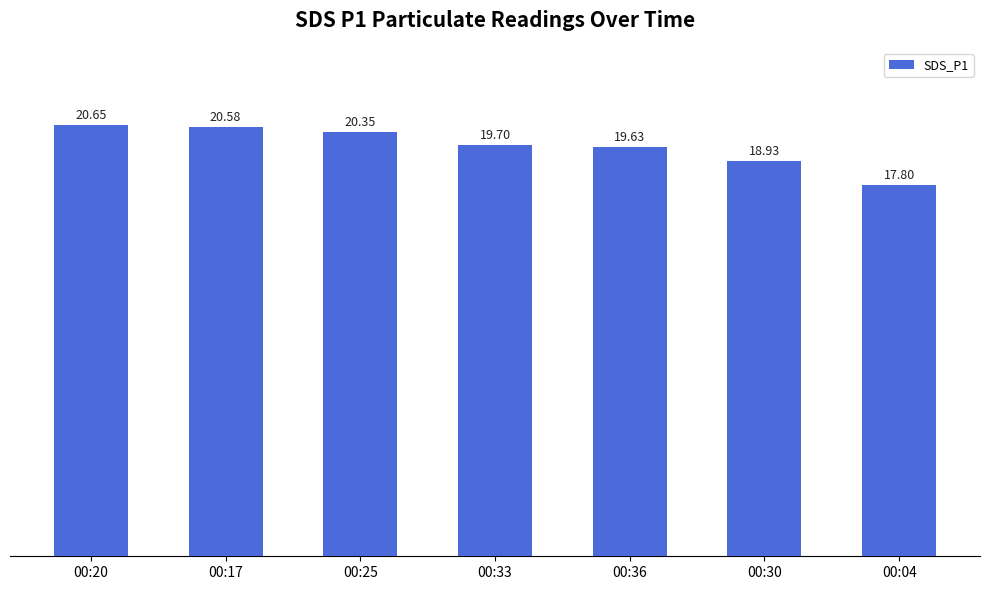

Are the bars grouped side by side (vs. stacked)?

No